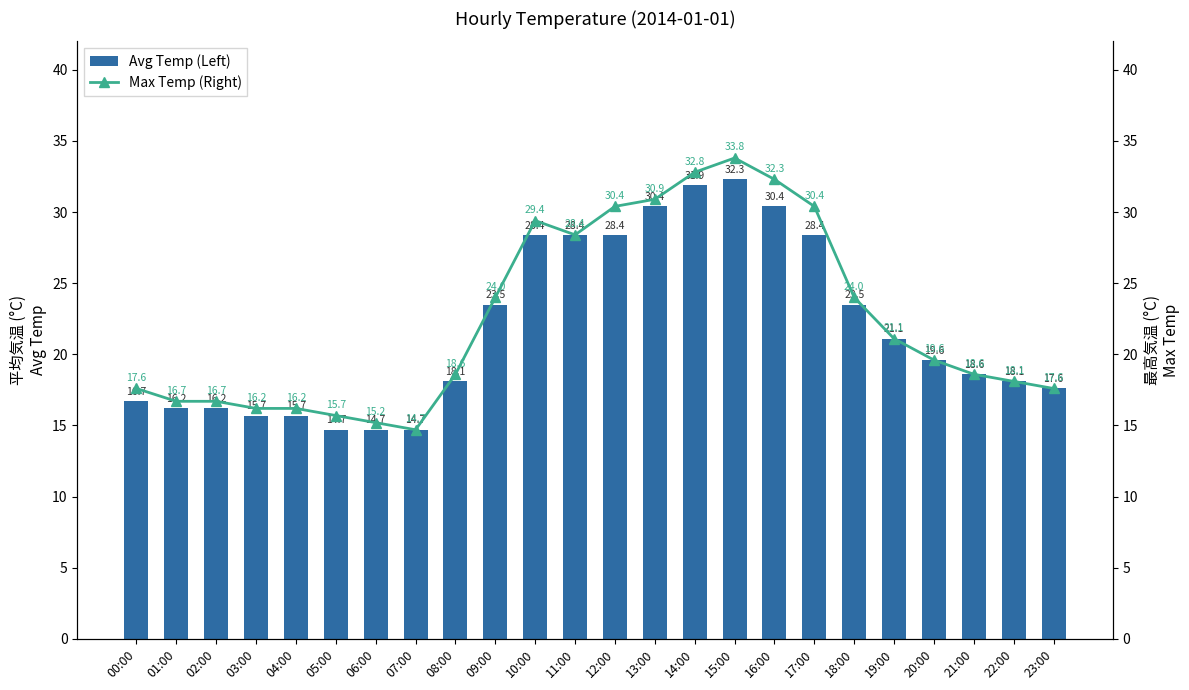

What is the sum of all Avg Temp (Left) values?

523.3